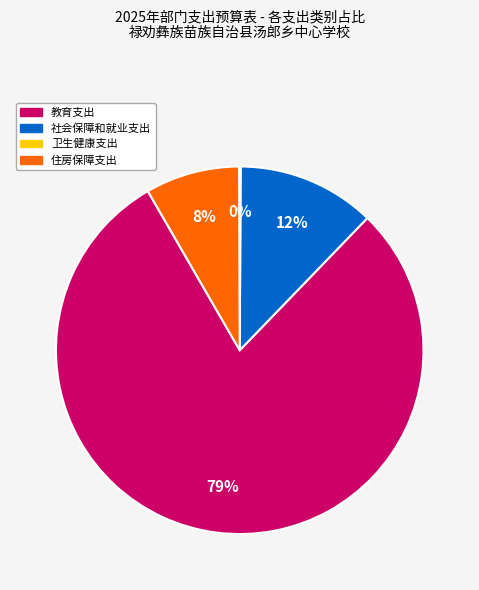

To the nearest percent, what portion does 住房保障支出 represent?

8%